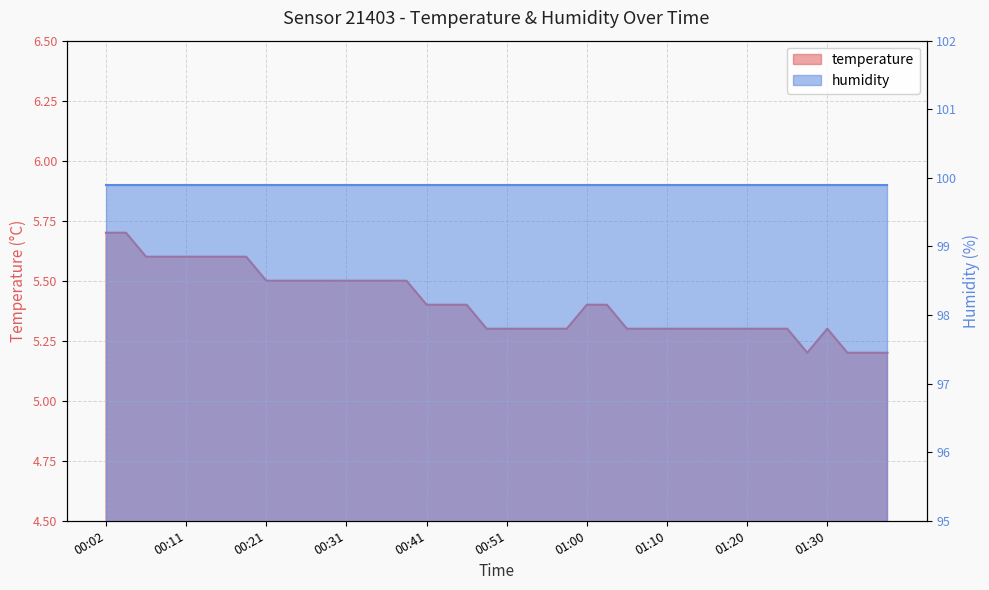

What is the difference between the values at 00:16 and 01:27?

0.4